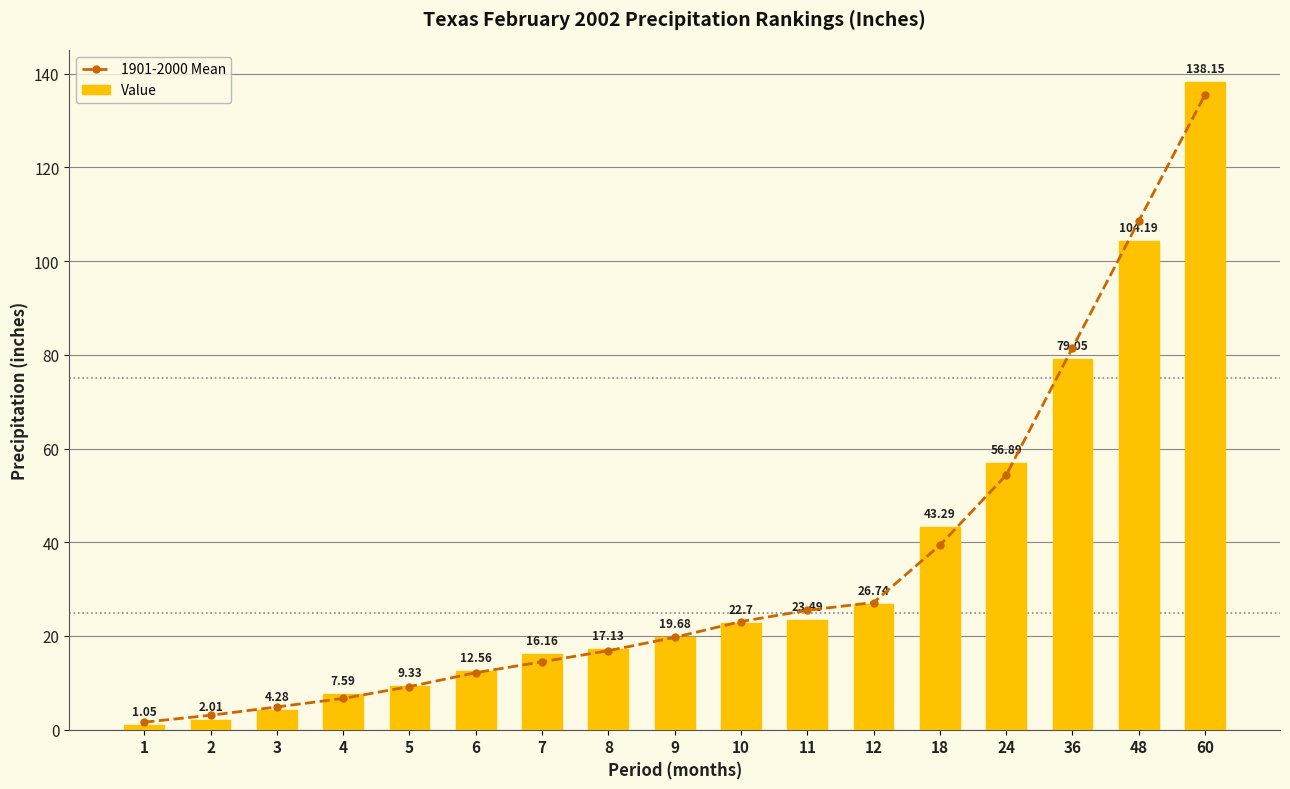

How many categories are shown in the chart?

17